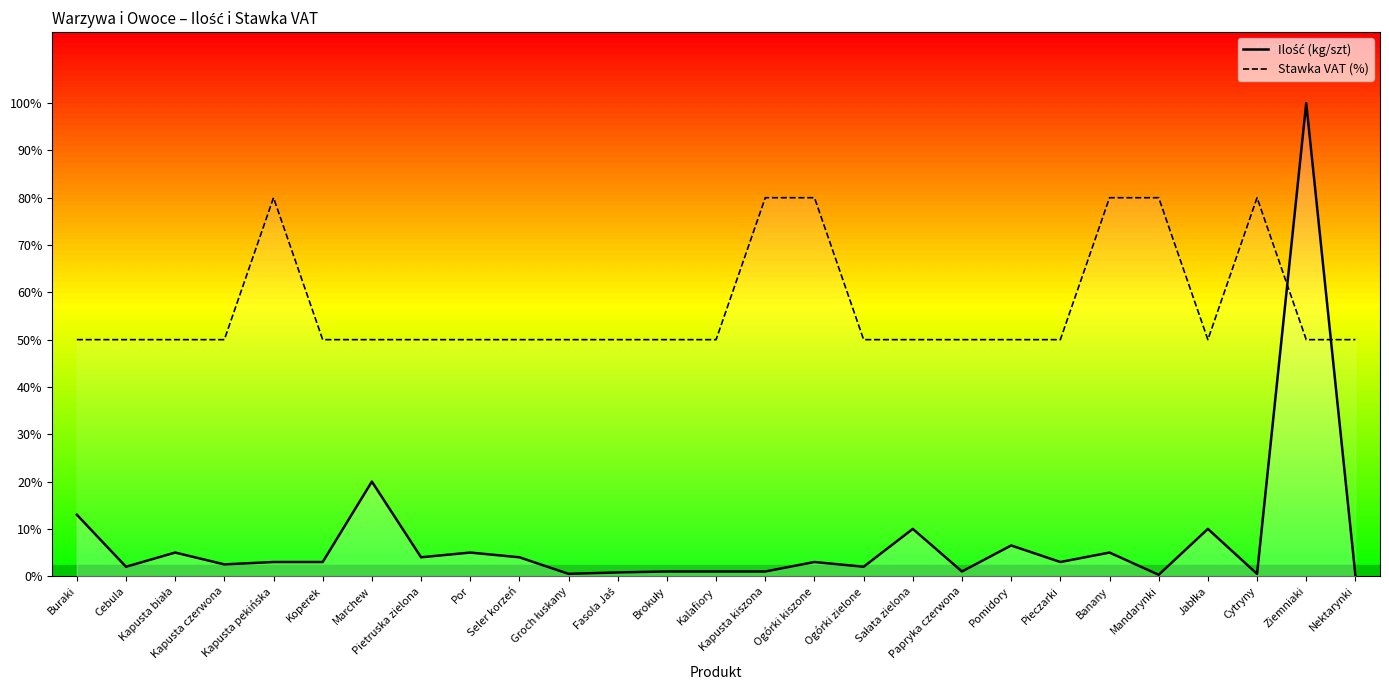

How many distinct data groups are displayed?

2